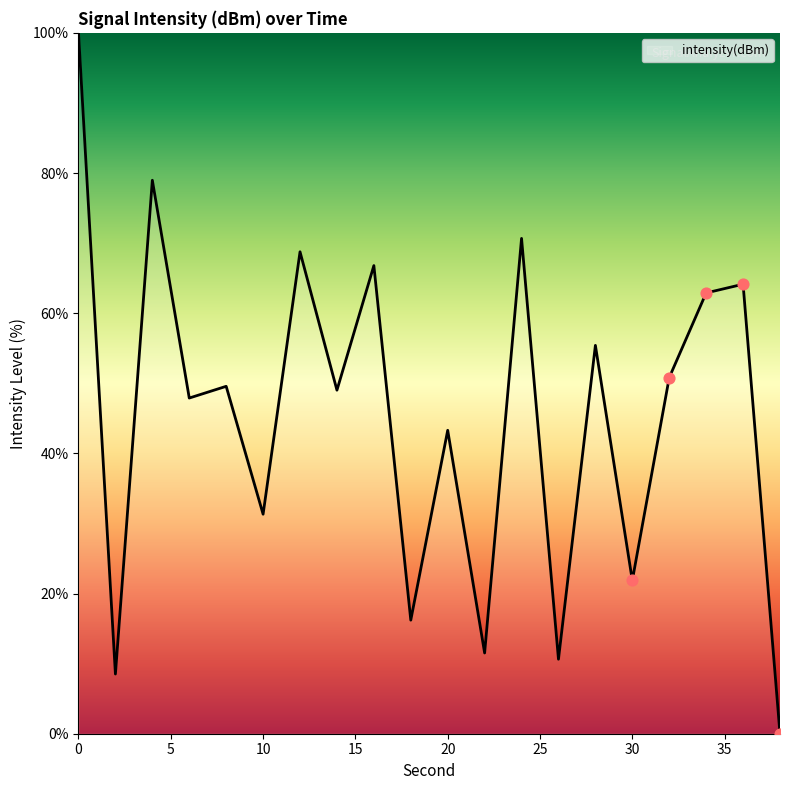

What is the difference between the maximum and minimum values?

100.0